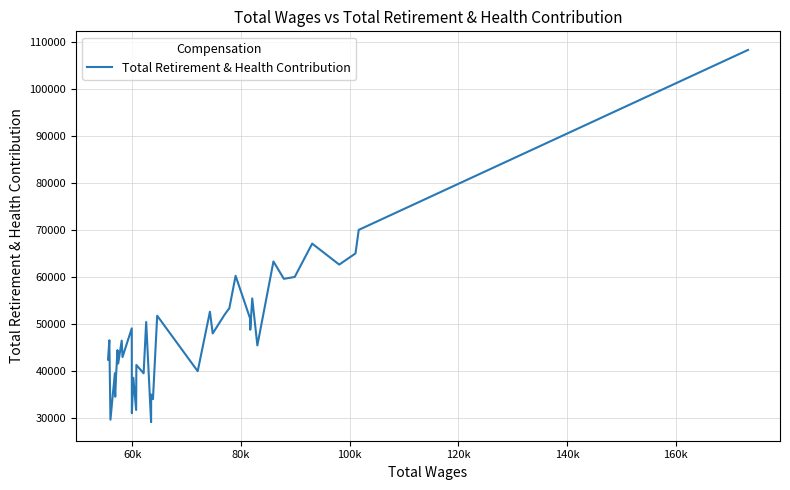

What is the greatest value displayed?

108335